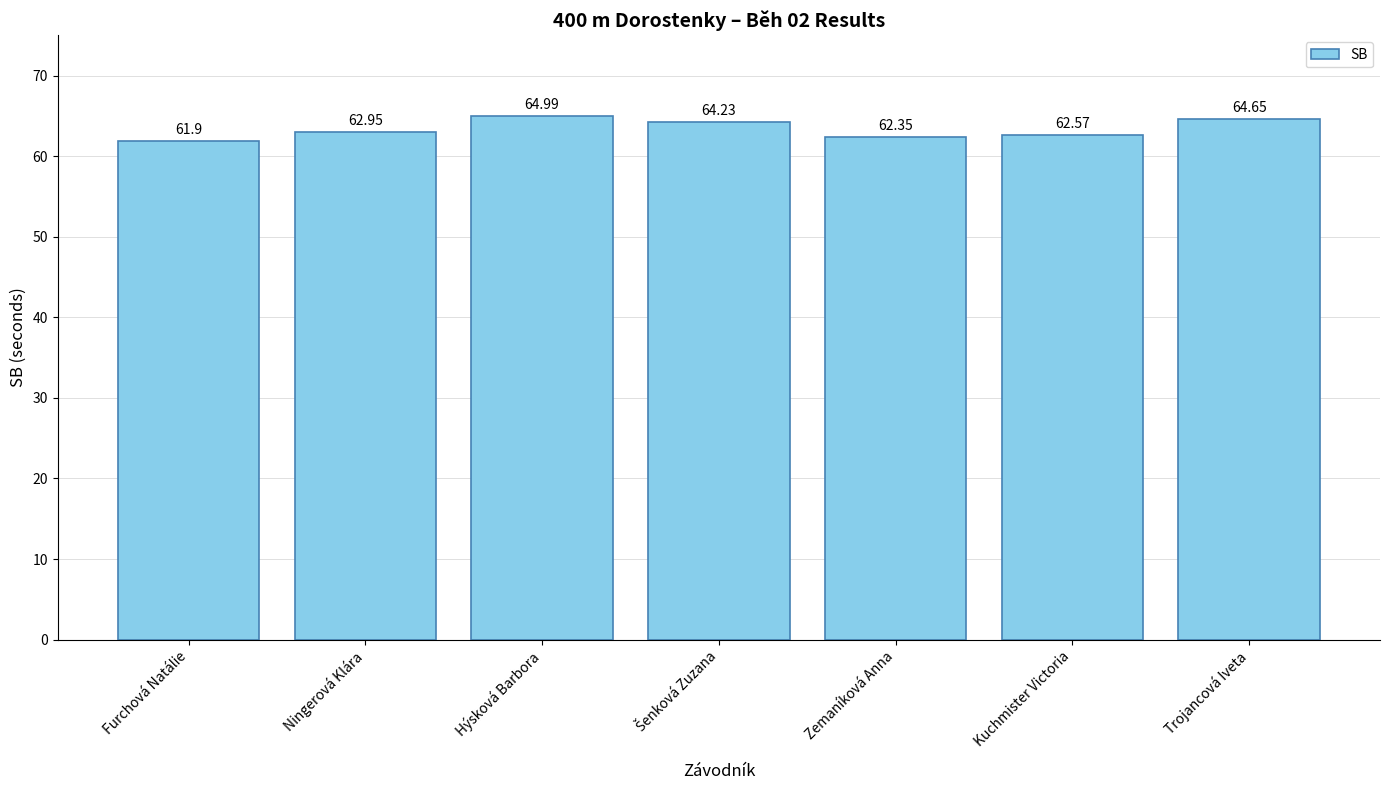

Where does the data first go above 62?

Ningerová Klára